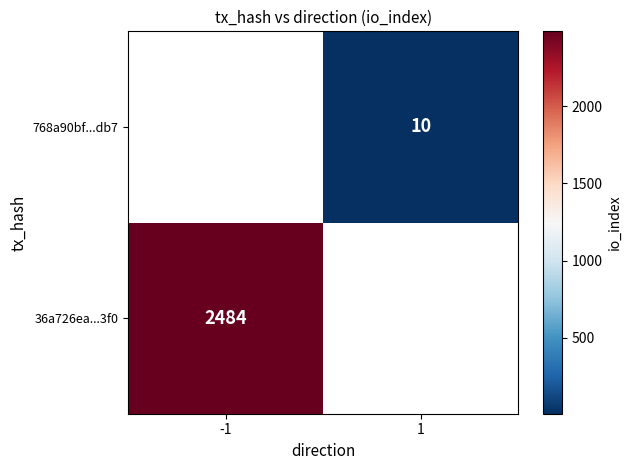

True or false: 36a726ea...3f0 has a value of 1045 at -1.

False